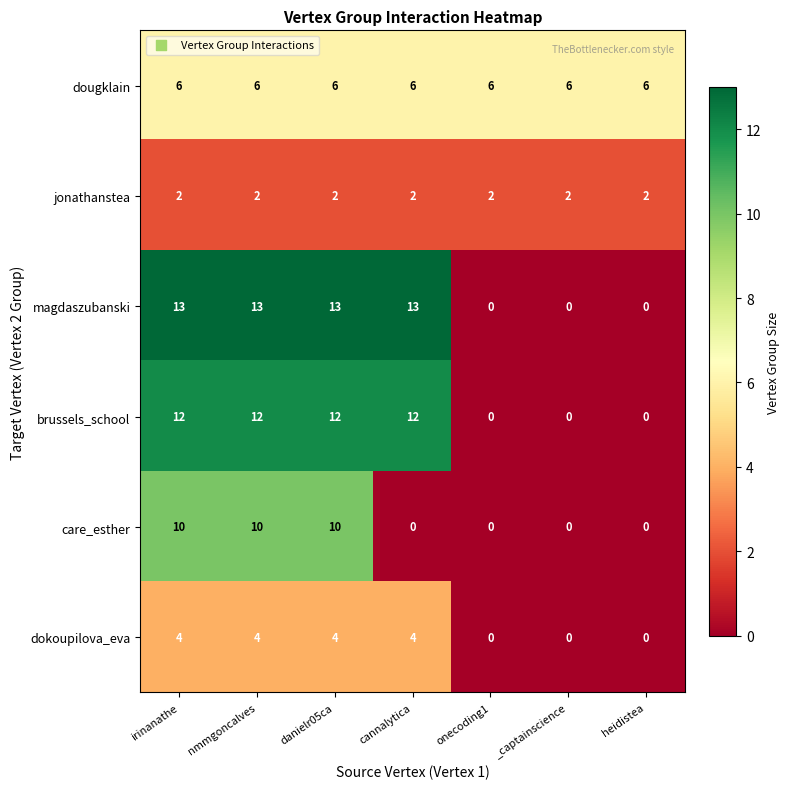

The value of dougklain at onecoding1 is 6. True or false?

True